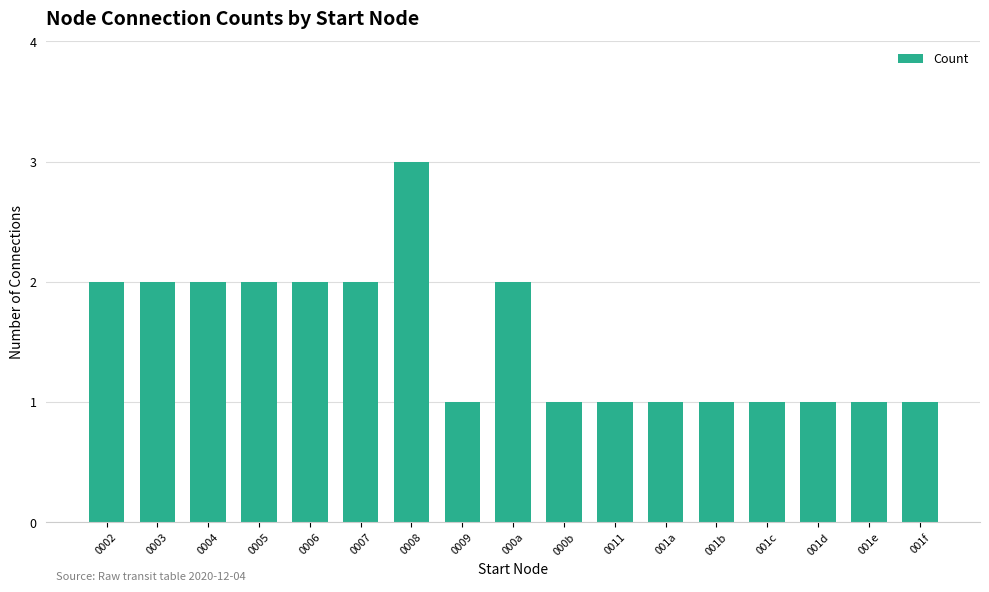

Is it true that the value at 0002 is 3?

False